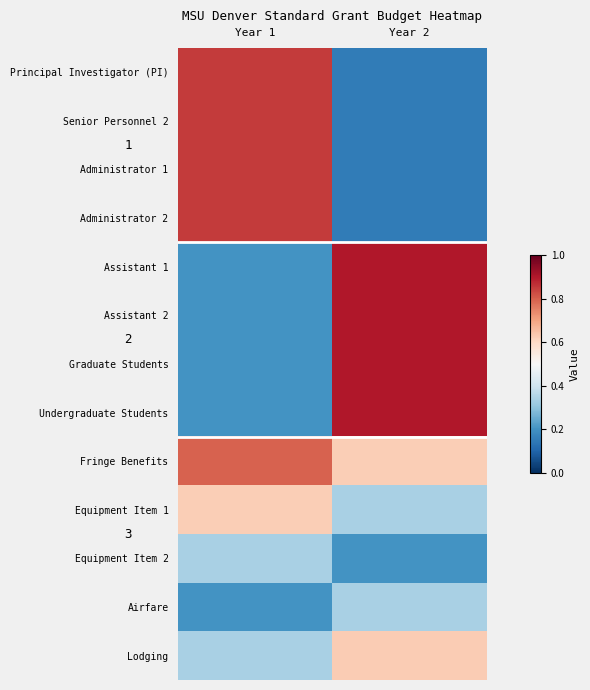

What is the maximum value shown in the chart?

0.9